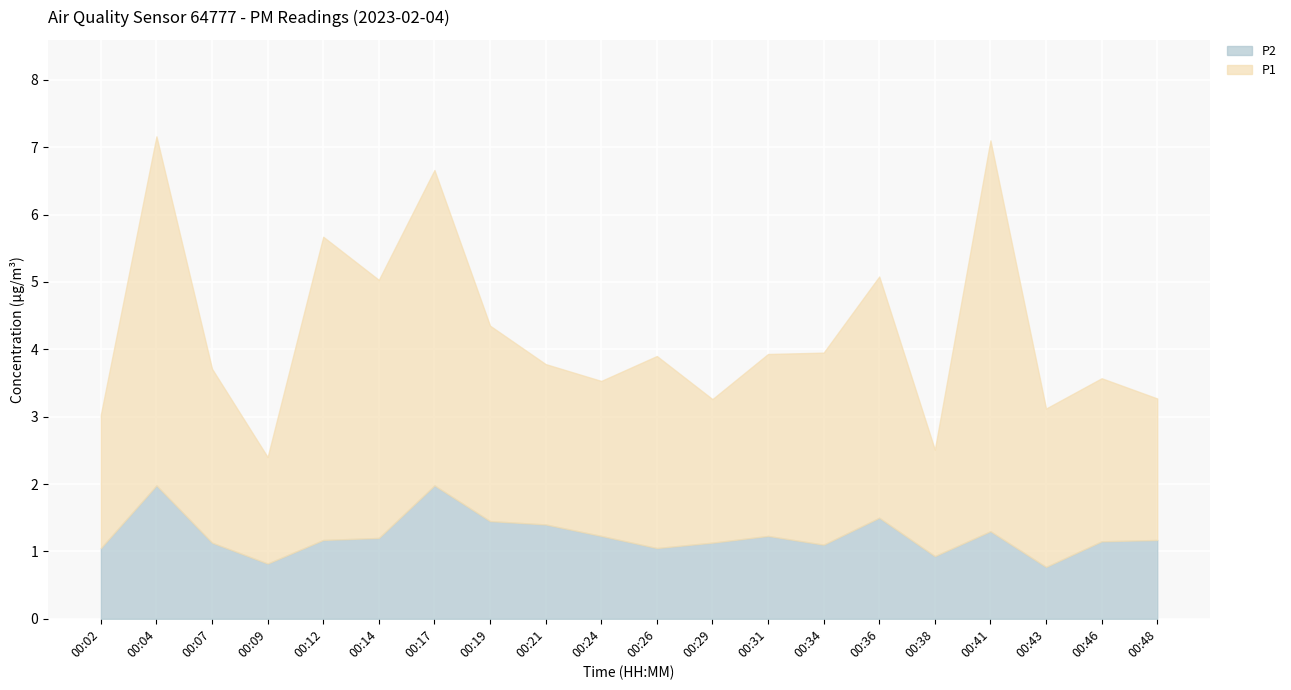

At how many categories does at least one series exceed 3?

6